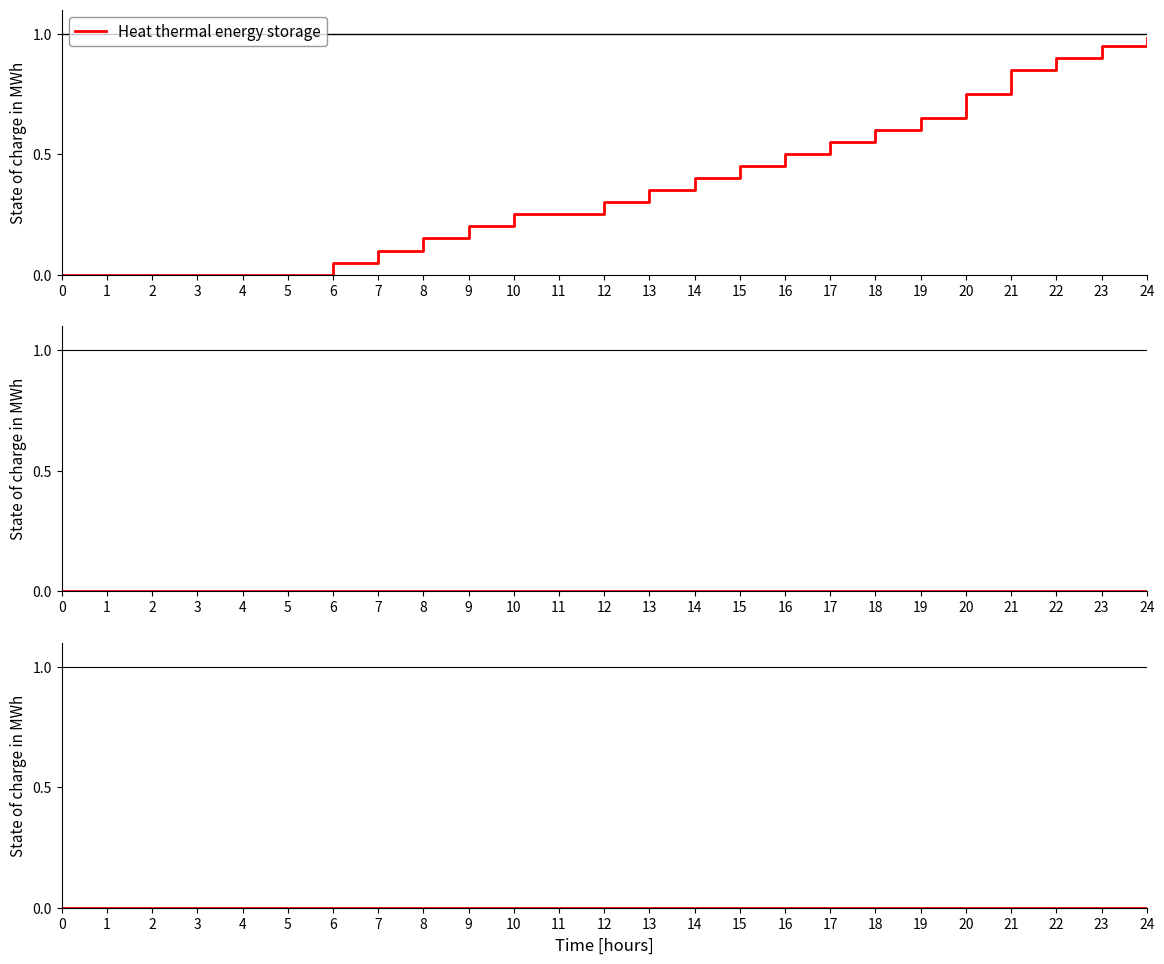

What is the greatest value displayed?

1.0